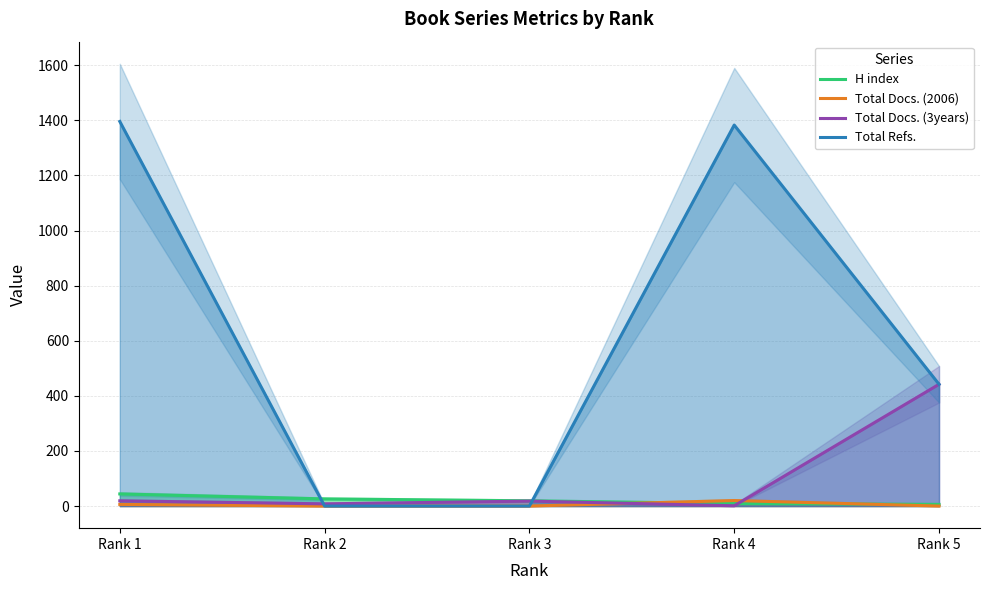

Where is the first local minimum for Total Docs. (3years)?

Rank 2